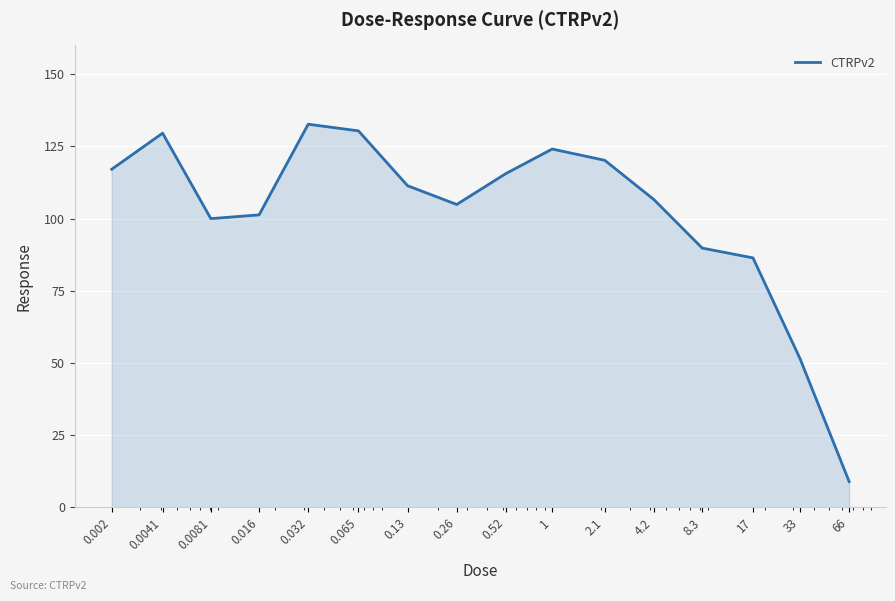

What is the smallest value displayed?

8.9